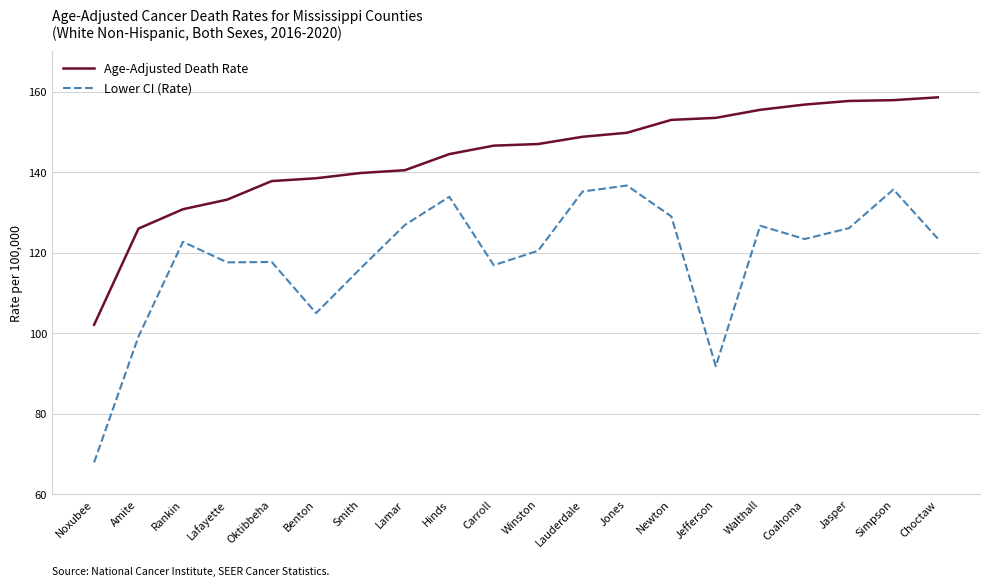

The Lower CI (Rate) series shows 99.2 at Amite. True or false?

True